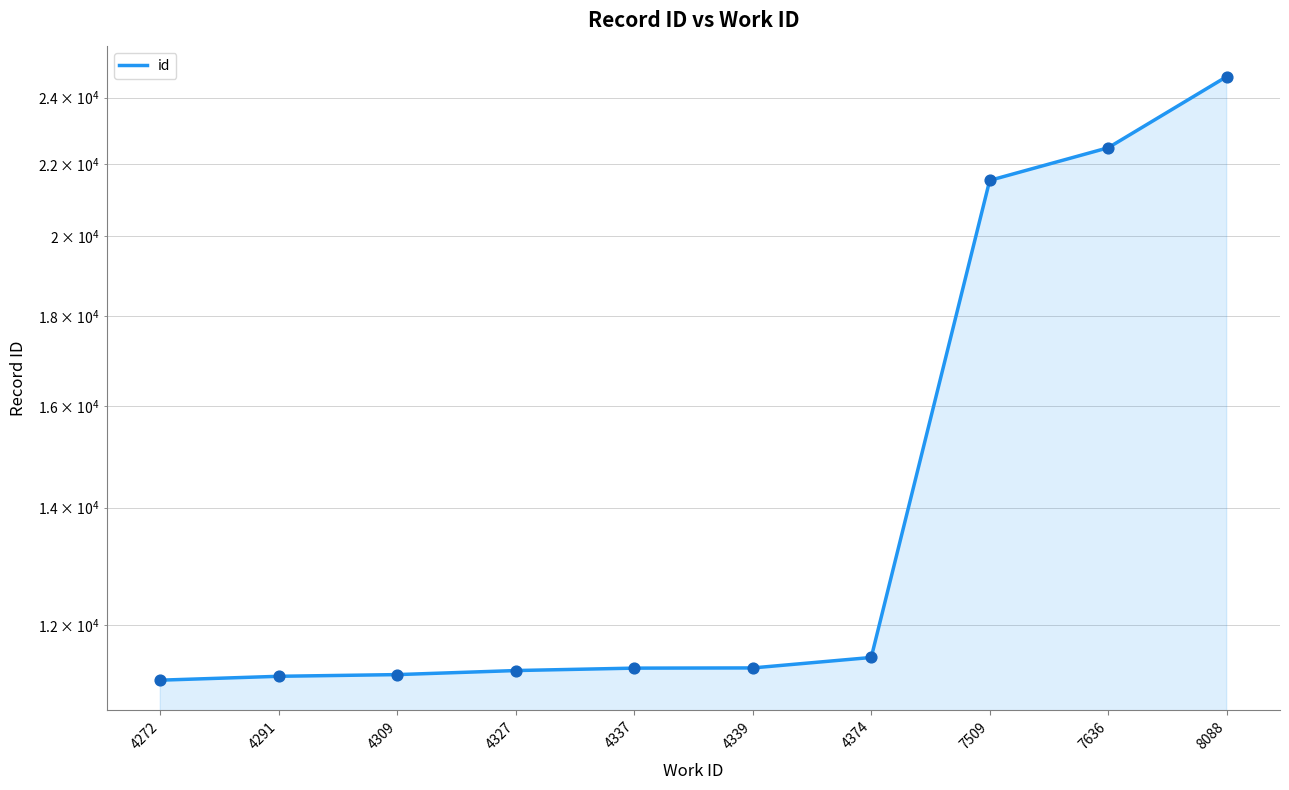

What is the change in value from 4374 to 8088?

+13173